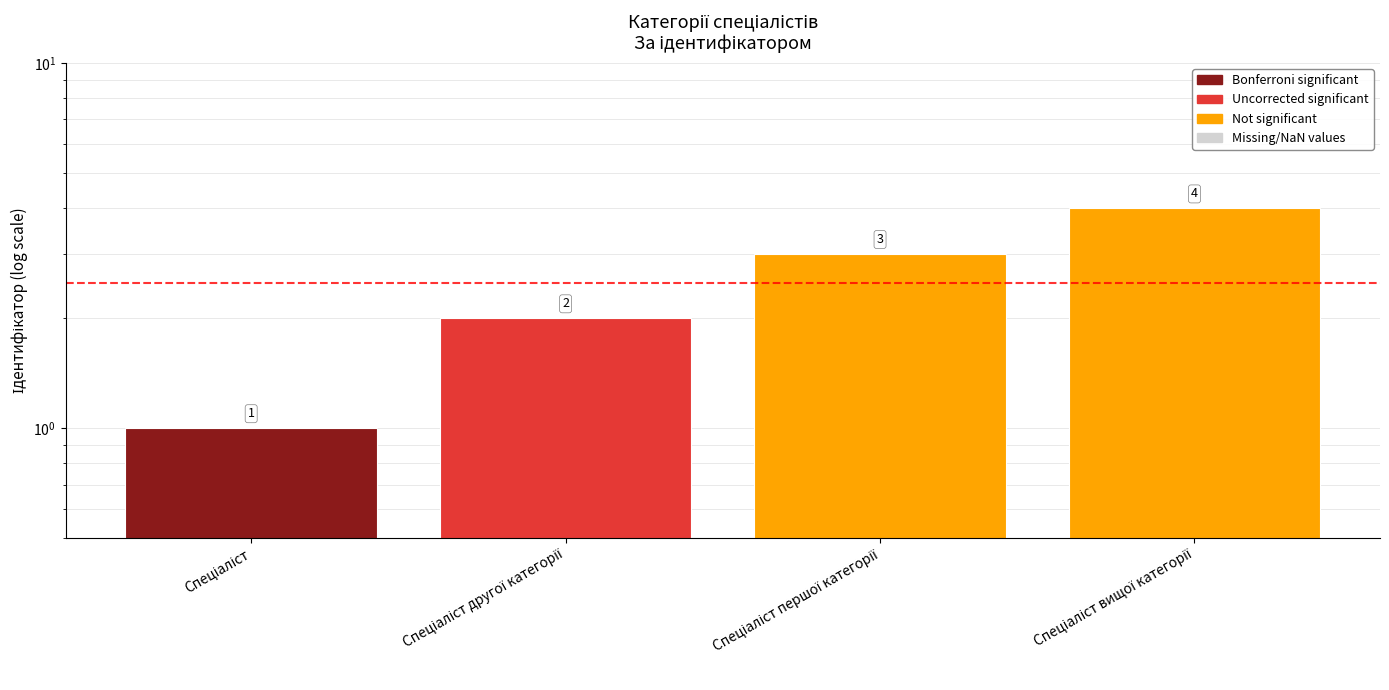

Reading left to right, list all the values displayed in this chart.

Спеціаліст=1	Спеціаліст другої категорії=2	Спеціаліст першої категорії=3	Спеціаліст вищої категорії=4